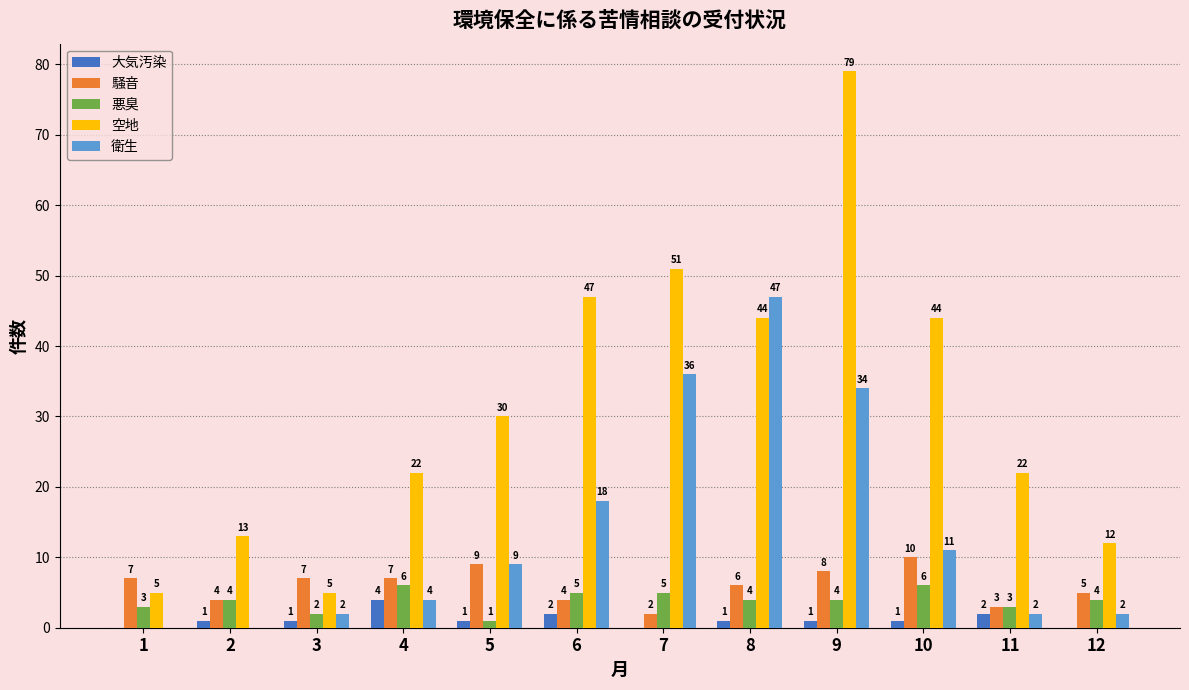

Reading left to right, extract all data points from this chart.

大気汚染: 1=0	2=1	3=1	4=4	5=1	6=2	7=0	8=1	9=1	10=1	11=2	12=0
騒音: 1=7	2=4	3=7	4=7	5=9	6=4	7=2	8=6	9=8	10=10	11=3	12=5
悪臭: 1=3	2=4	3=2	4=6	5=1	6=5	7=5	8=4	9=4	10=6	11=3	12=4
空地: 1=5	2=13	3=5	4=22	5=30	6=47	7=51	8=44	9=79	10=44	11=22	12=12
衛生: 1=0	2=0	3=2	4=4	5=9	6=18	7=36	8=47	9=34	10=11	11=2	12=2